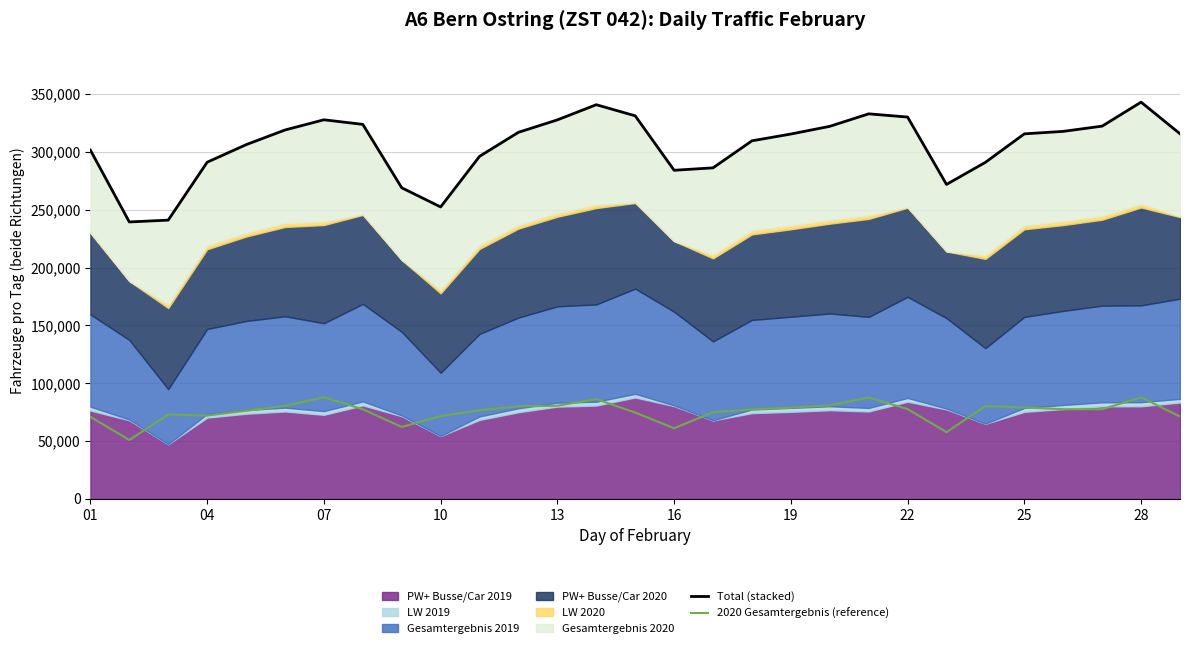

Does the chart have visible grid lines?

Yes